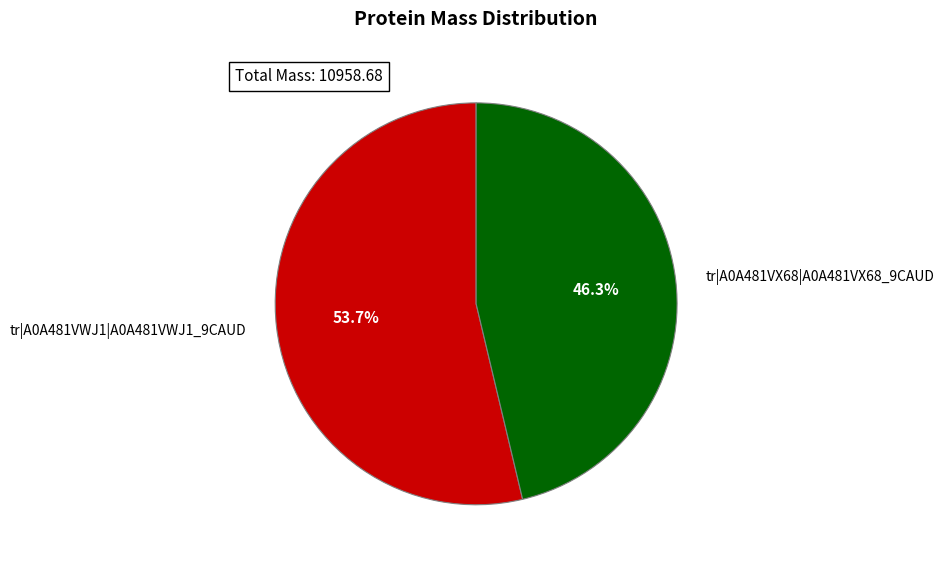

How many segments does this pie chart have?

2